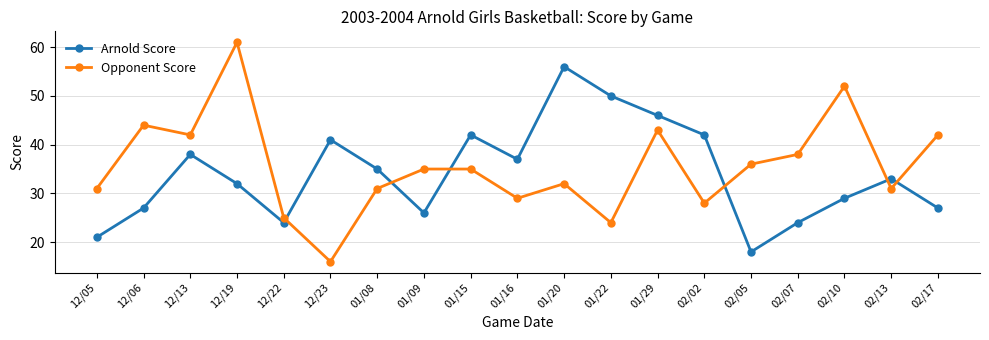

List the series in order of their peak value, lowest first.

Arnold Score, Opponent Score